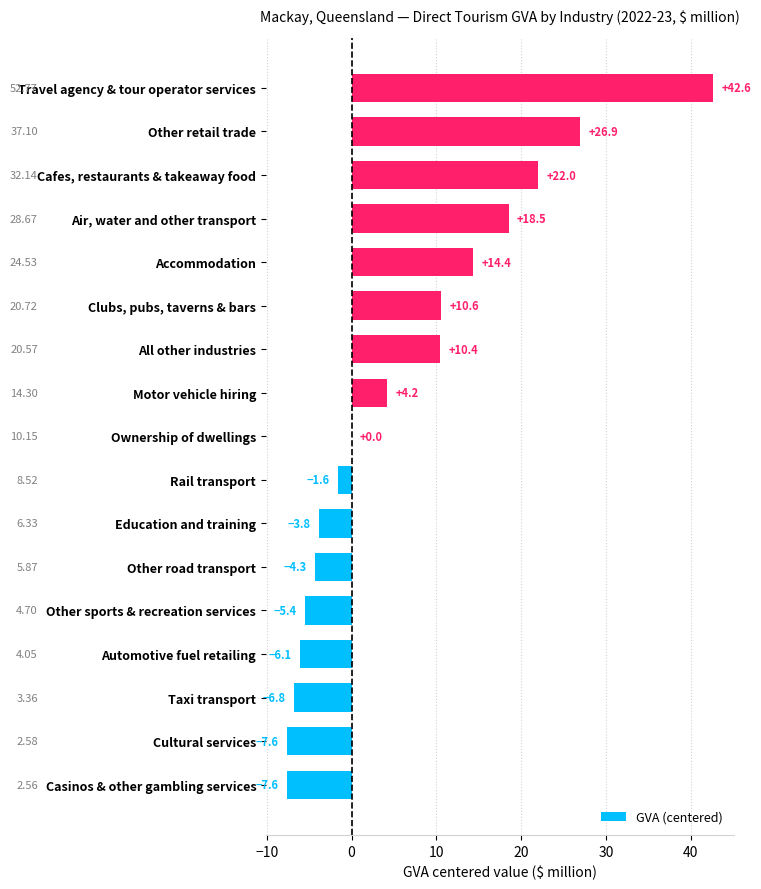

What is the sum of the values at Education and training and Cafes, restaurants & takeaway food?

18.2